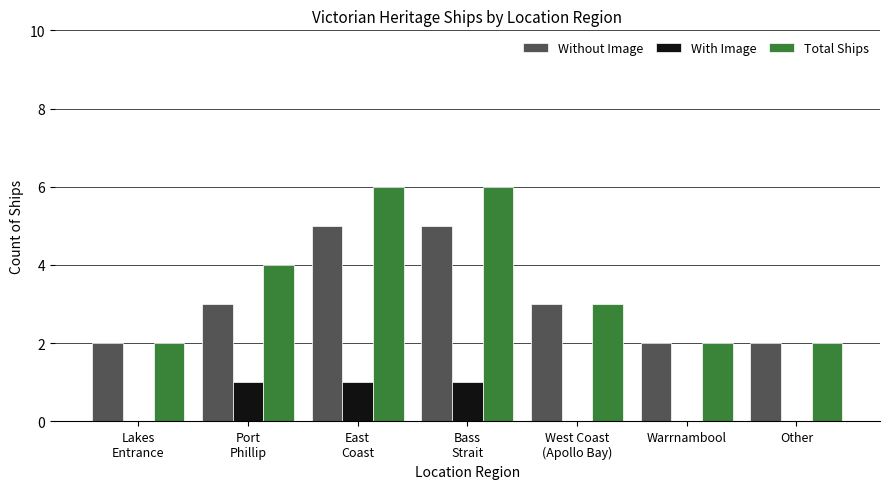

The Total Ships series shows 2 at Warrnambool. True or false?

True